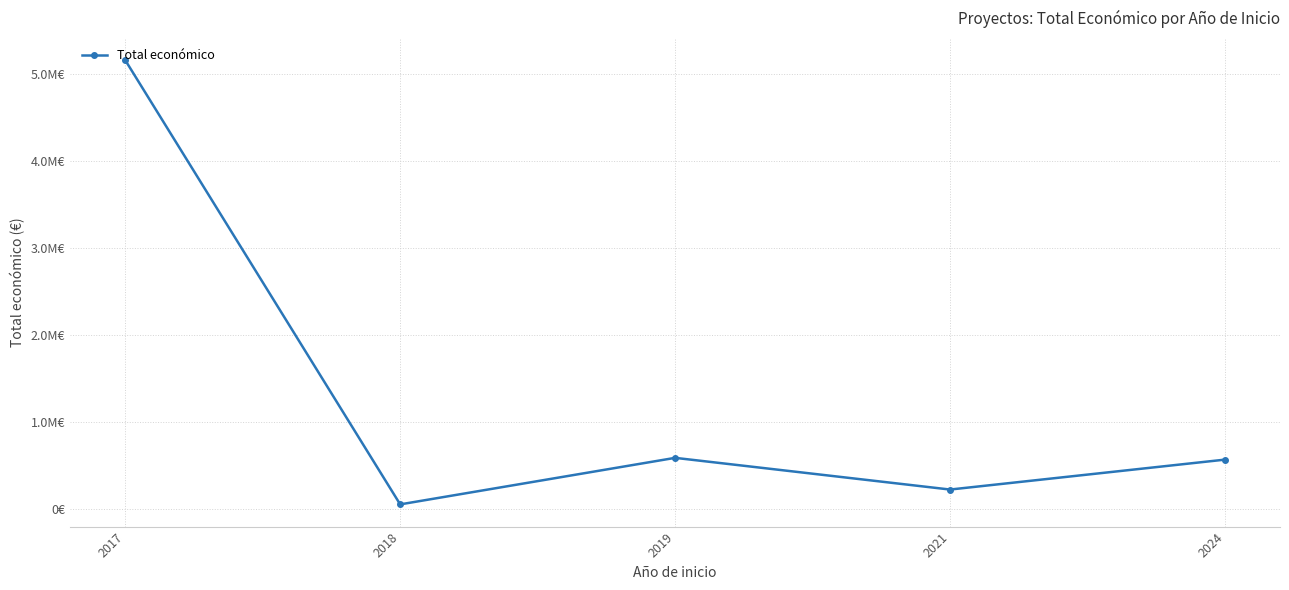

Does the chart have visible grid lines?

Yes